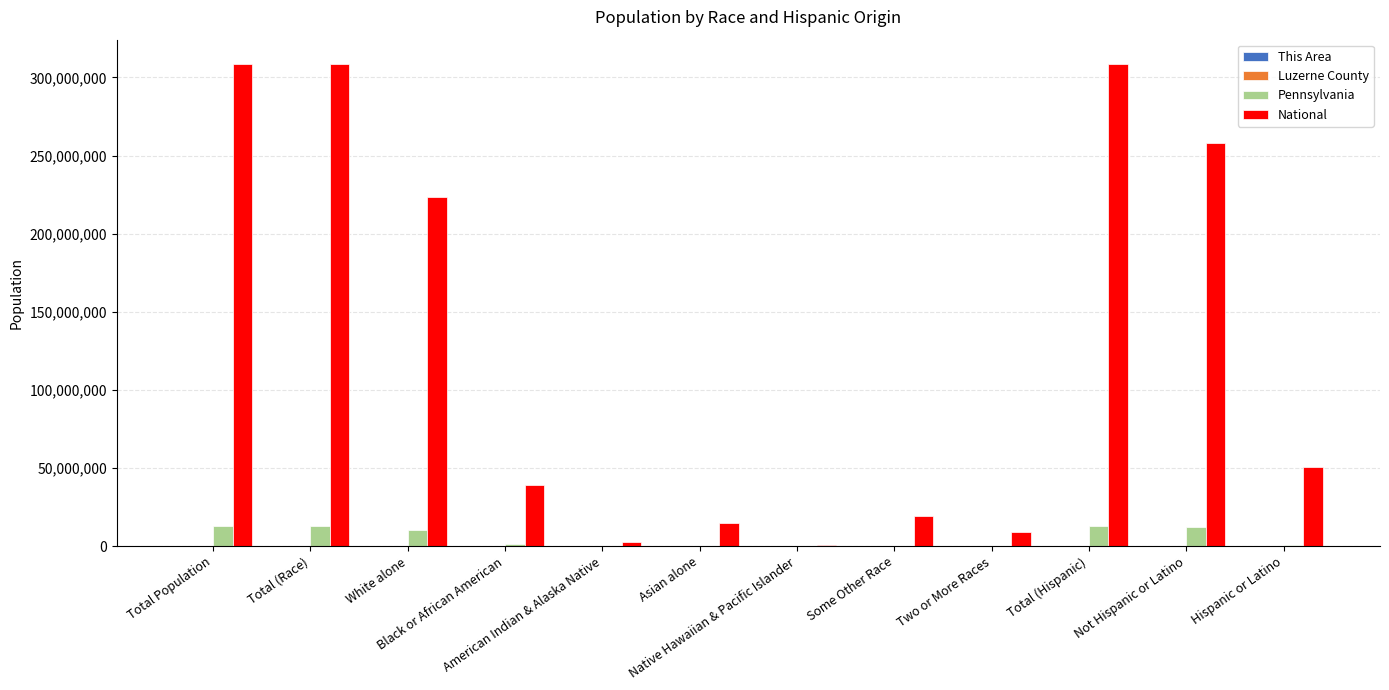

What is the maximum value for National?

308745538